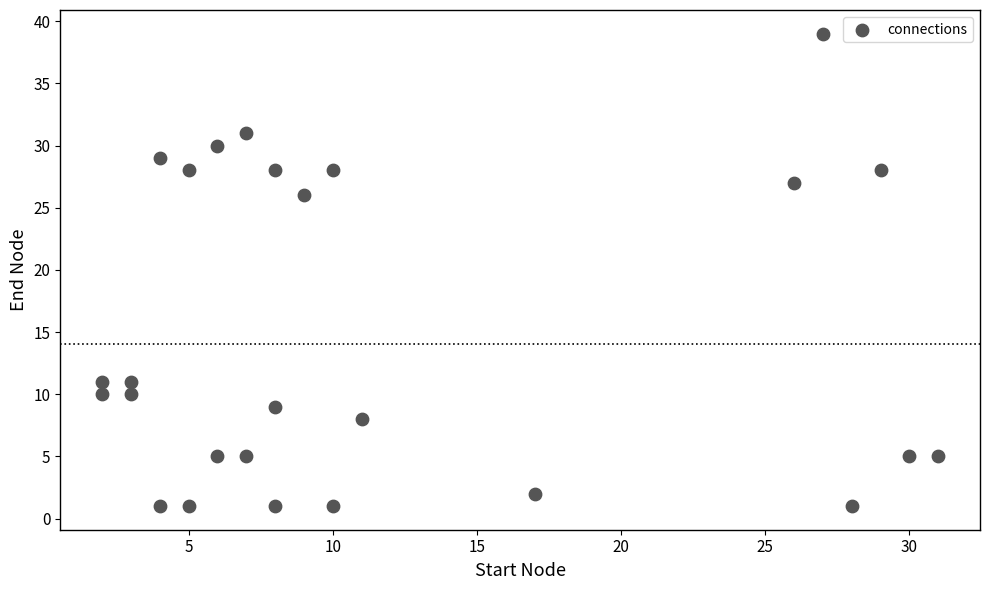

What is the range of Y values (max minus min)?

38